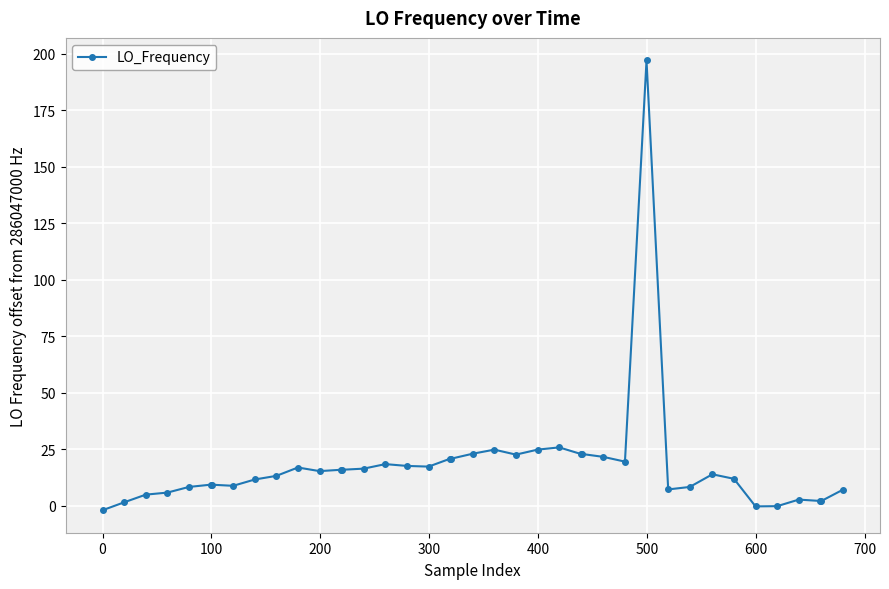

How many data points are less than 15?

20